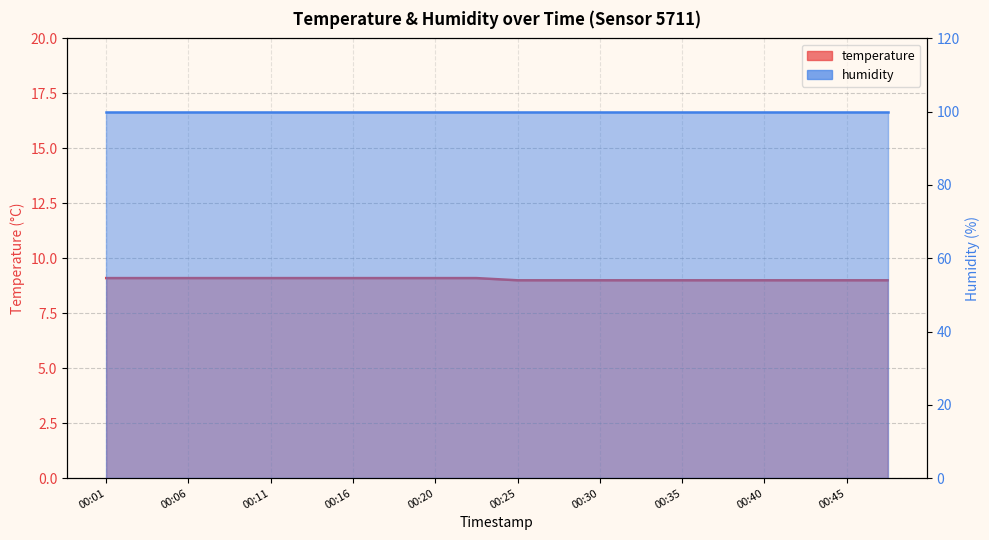

Approximately how many times larger is the value at 00:45 compared to 00:13?

1.0